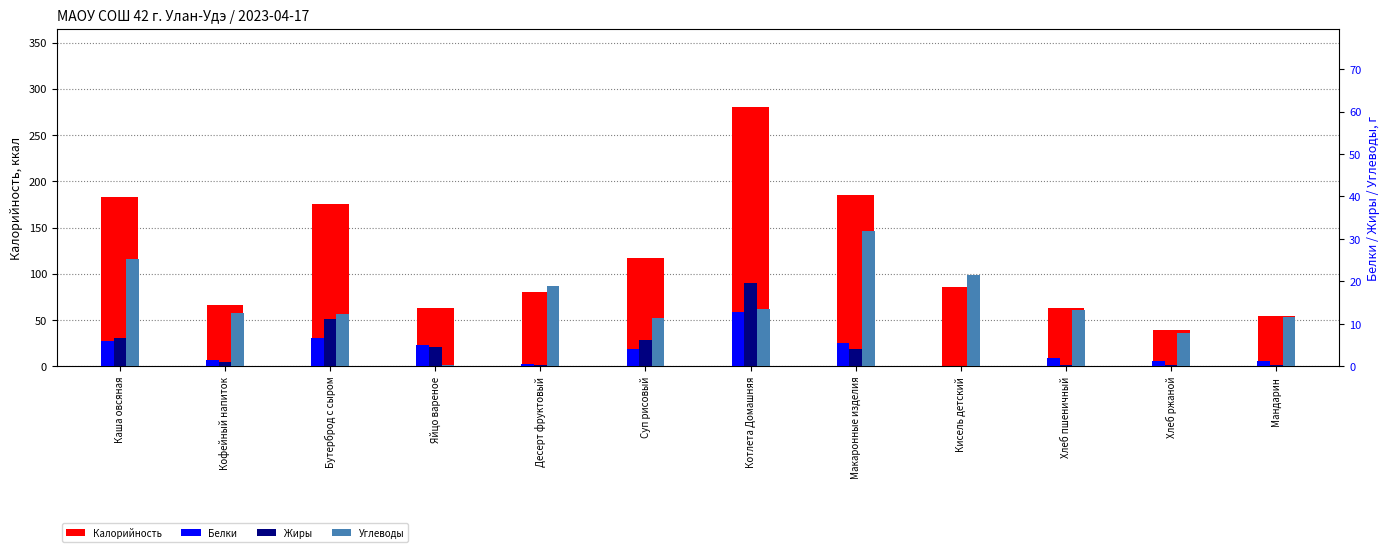

The value of Белки at Кофейный напиток is 1.5. True or false?

True